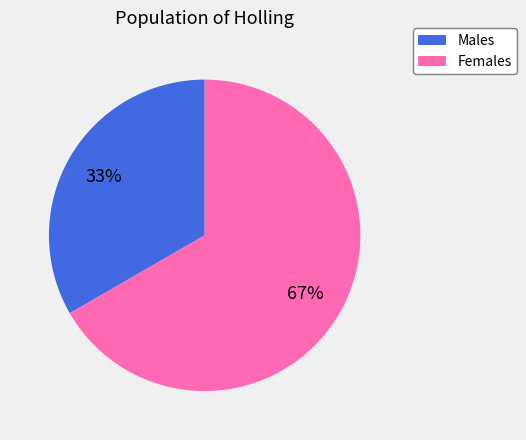

Which category has the smallest portion of the pie?

Males